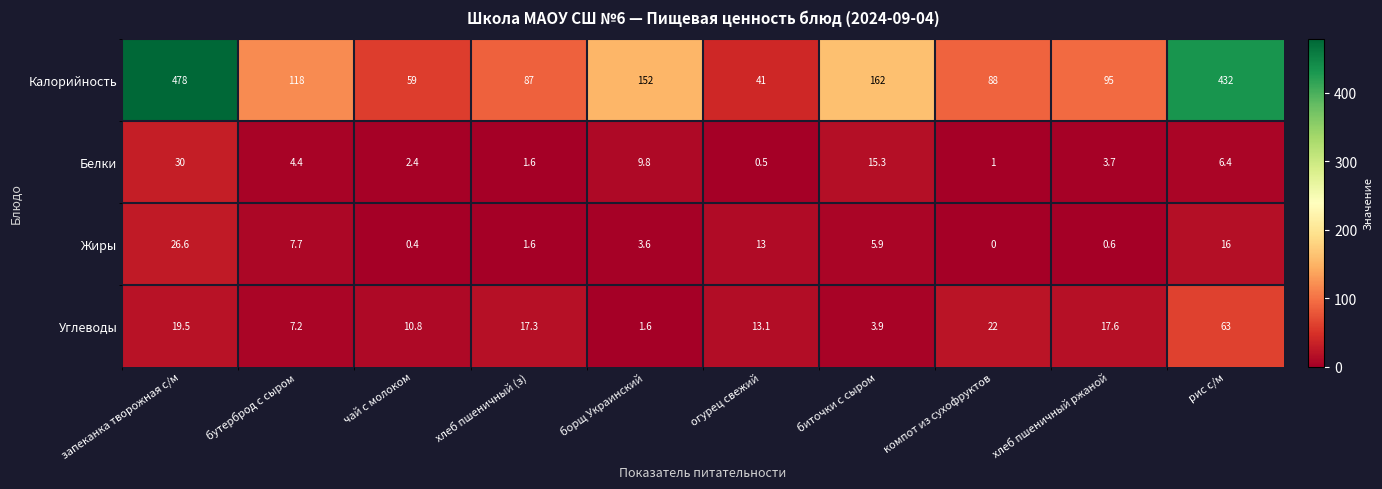

Which series has the widest spread of values?

Калорийность